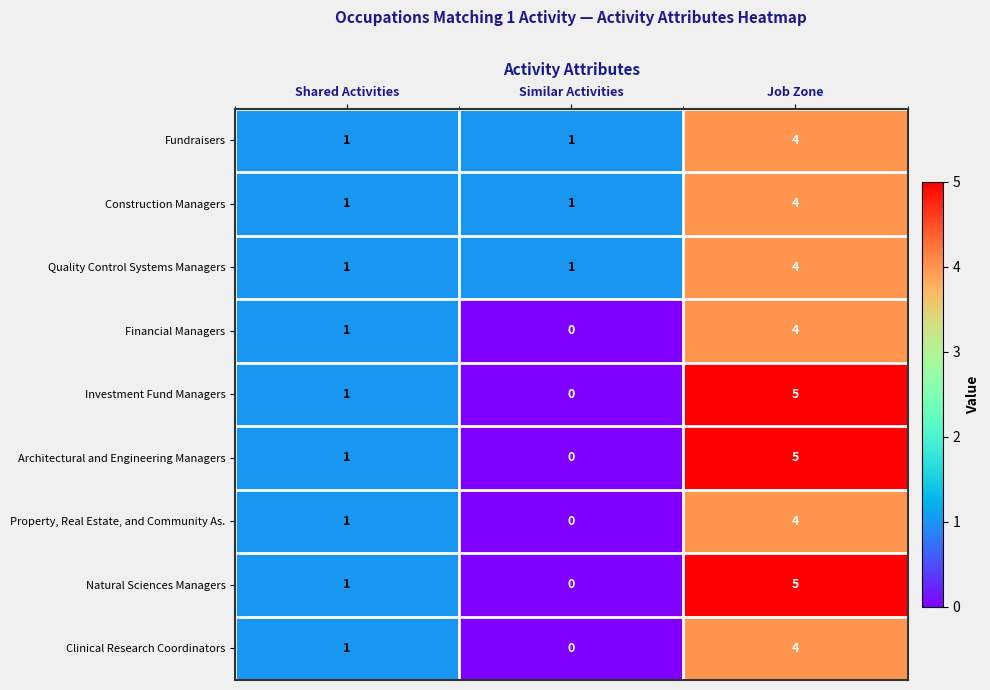

True or false: Natural Sciences Managers has a value of 1 at Shared Activities.

True